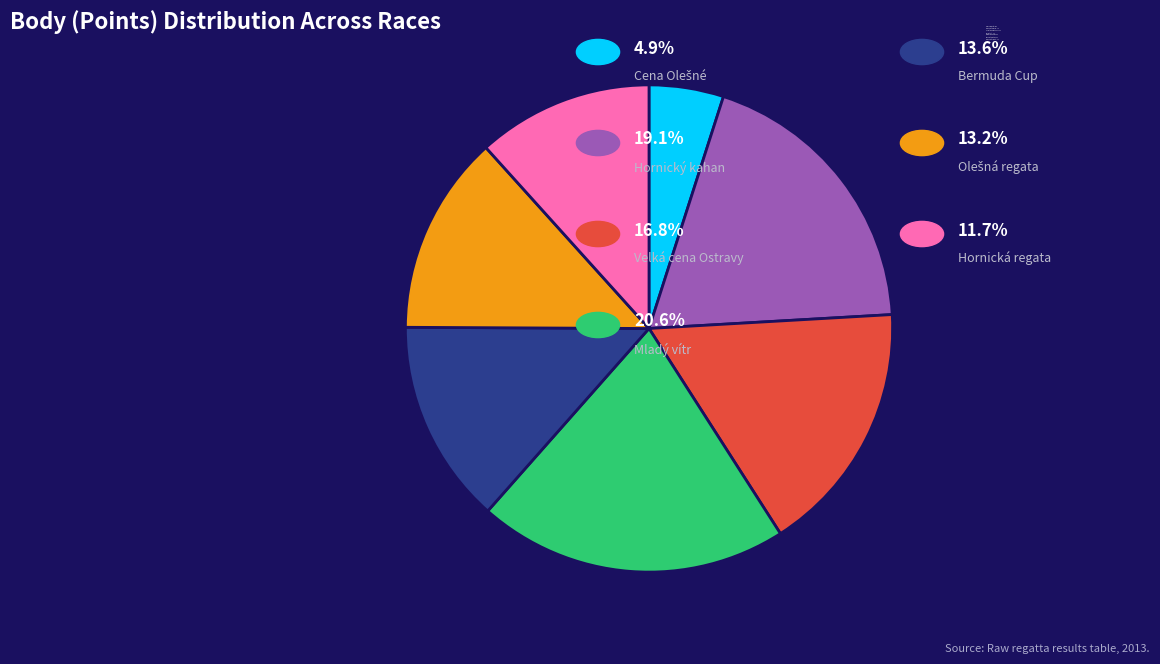

How many slices are in this pie chart?

7